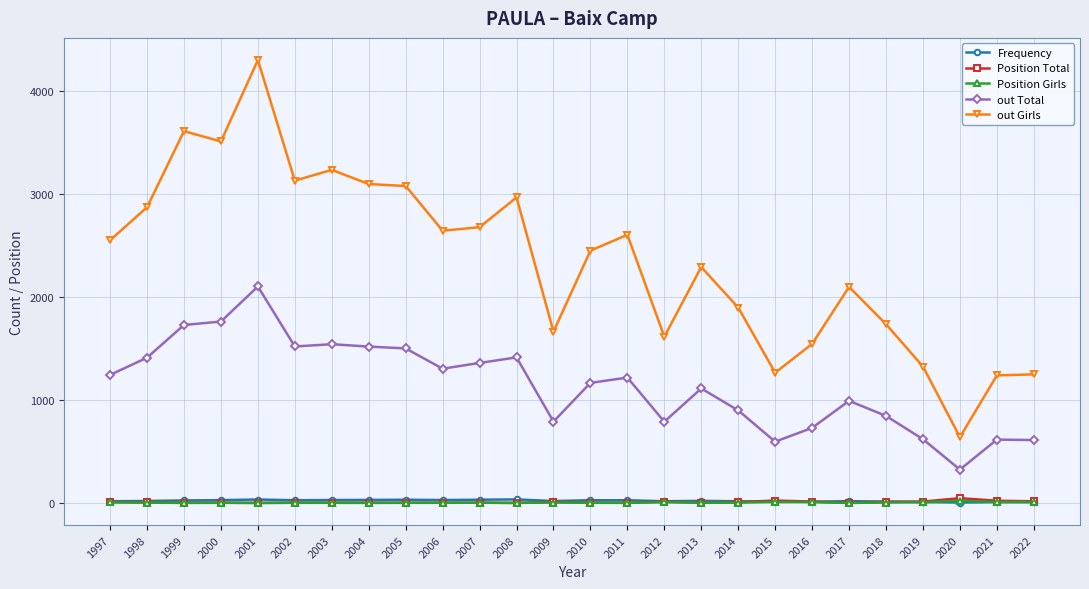

True or false: out Total and out Girls intersect in this chart.

False